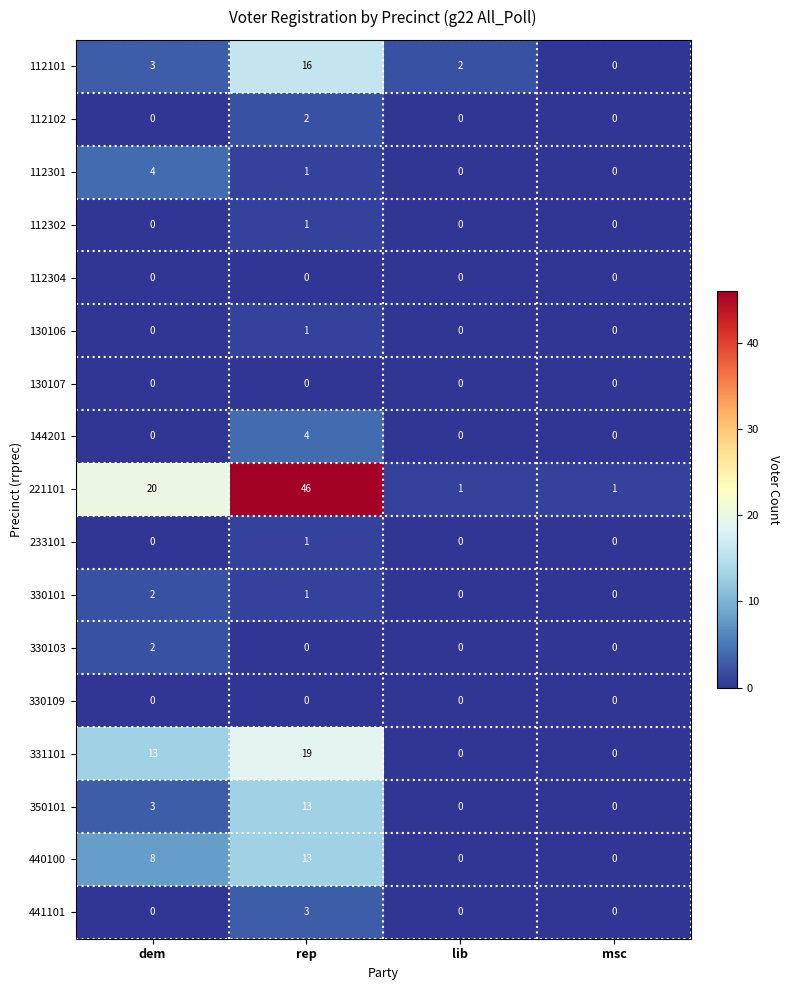

Which series has the widest spread of values?

221101